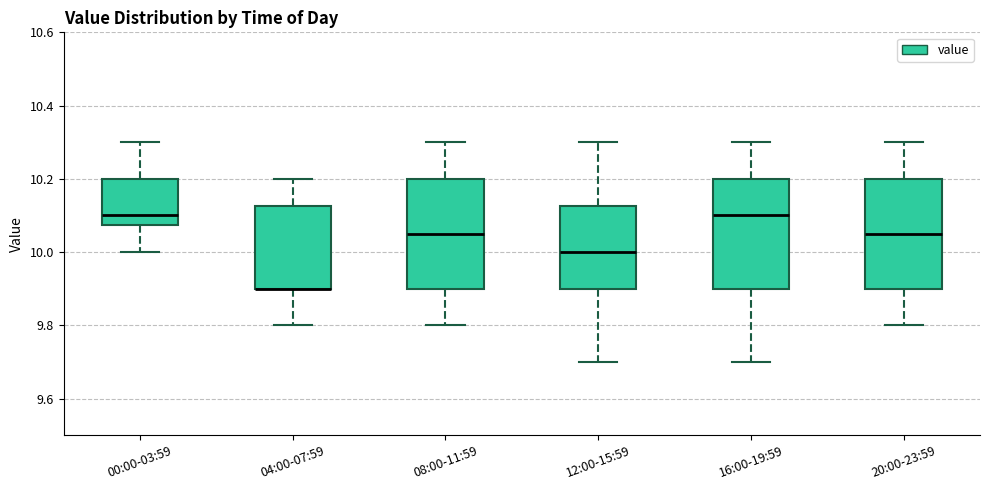

Reading left to right, transcribe this box plot: for each box, give where its median line is, the range the box spans, and where its two whiskers end, as read against the y-axis. The values are not printed on the chart, so give them approximately, as read against the axis.

00:00-03:59: median 10.10, box 10.08 to 10.20, whiskers 10.00 to 10.30
04:00-07:59: median 9.90 (drawn on the box's lower edge), box 9.90 to 10.12, whiskers 9.80 to 10.20
08:00-11:59: median 10.06, box 9.90 to 10.20, whiskers 9.80 to 10.30
12:00-15:59: median 10.00, box 9.90 to 10.12, whiskers 9.70 to 10.30
16:00-19:59: median 10.10, box 9.90 to 10.20, whiskers 9.70 to 10.30
20:00-23:59: median 10.06, box 9.90 to 10.20, whiskers 9.80 to 10.30